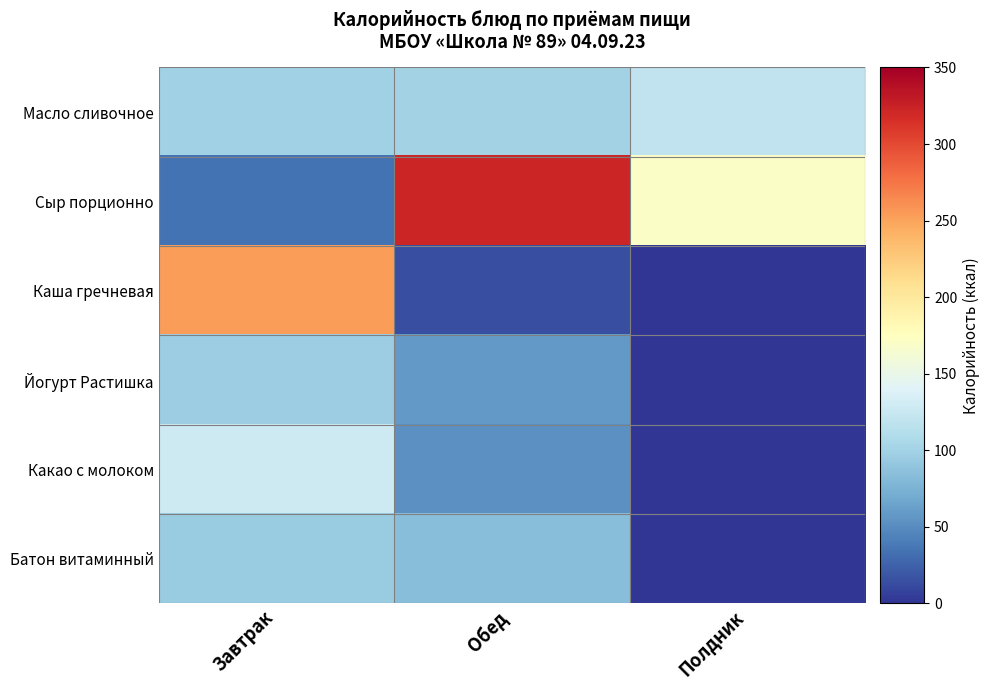

Between Завтрак and Обед, which series saw the biggest shift?

Сыр порционно